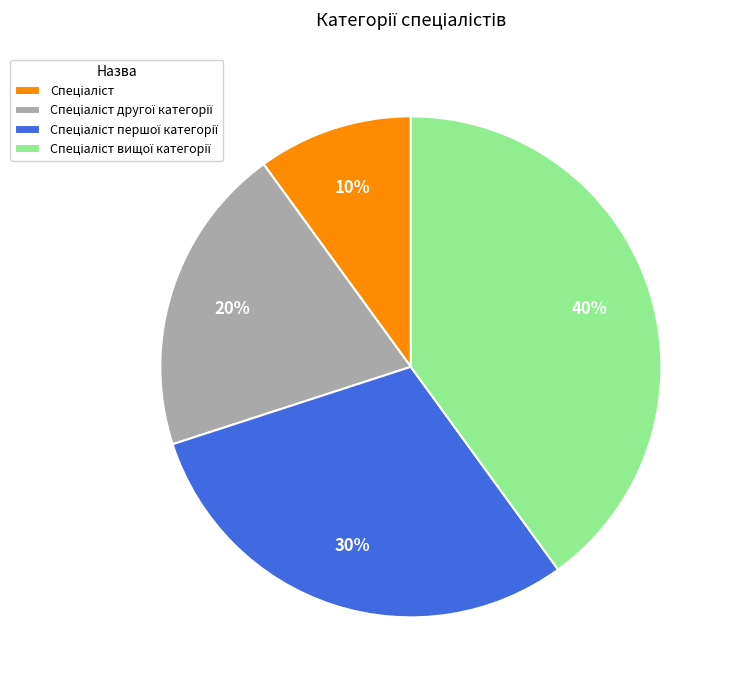

Count the number of slices in the pie.

4